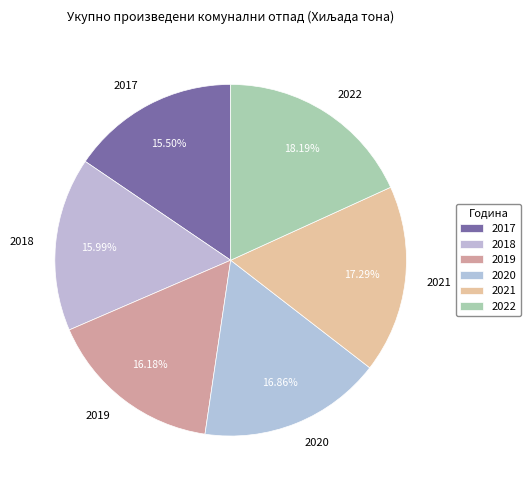

Is it true that 2019 is 16% of the pie?

True